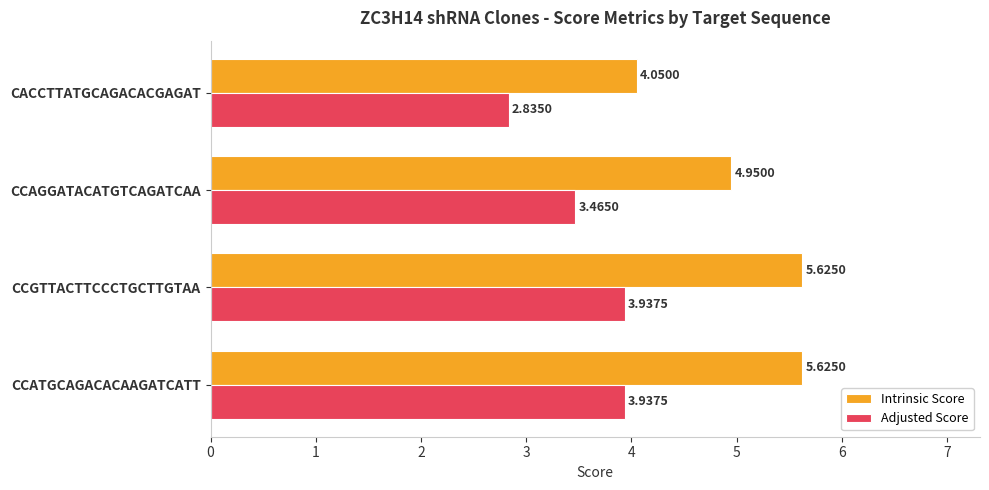

At how many categories does at least one series exceed 3?

4